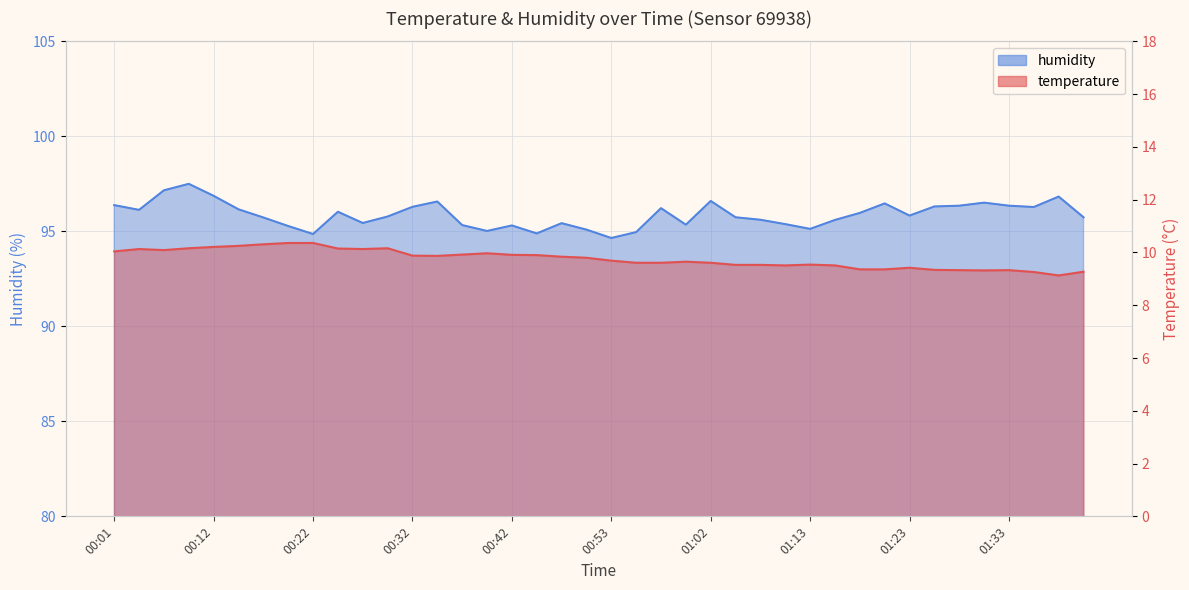

True or false: humidity has more than 2 interior local peaks.

True